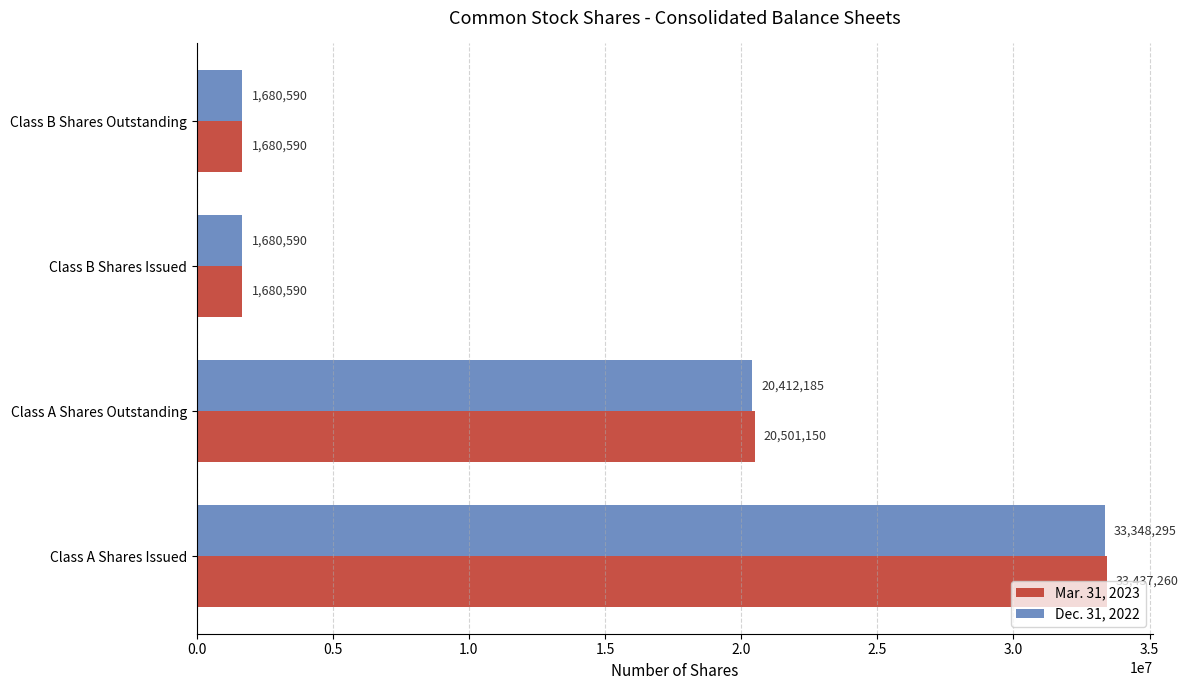

Which series has the widest spread of values?

Mar. 31, 2023